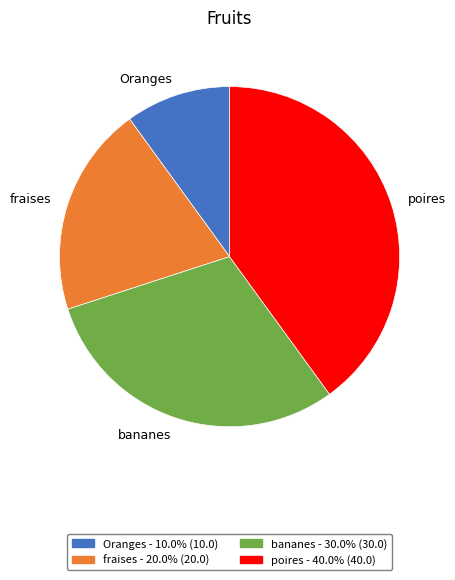

Which slice is the smallest?

Oranges